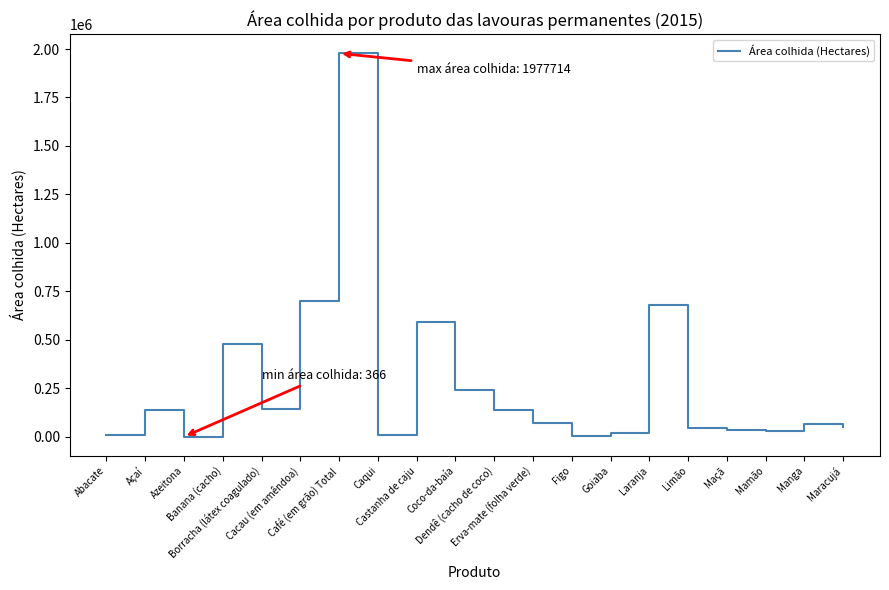

Where is the first local maximum?

Açaí